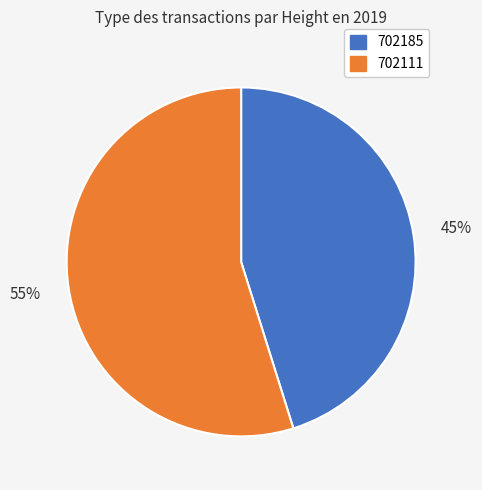

What percentage is the 702111 slice, to the nearest percent?

55%